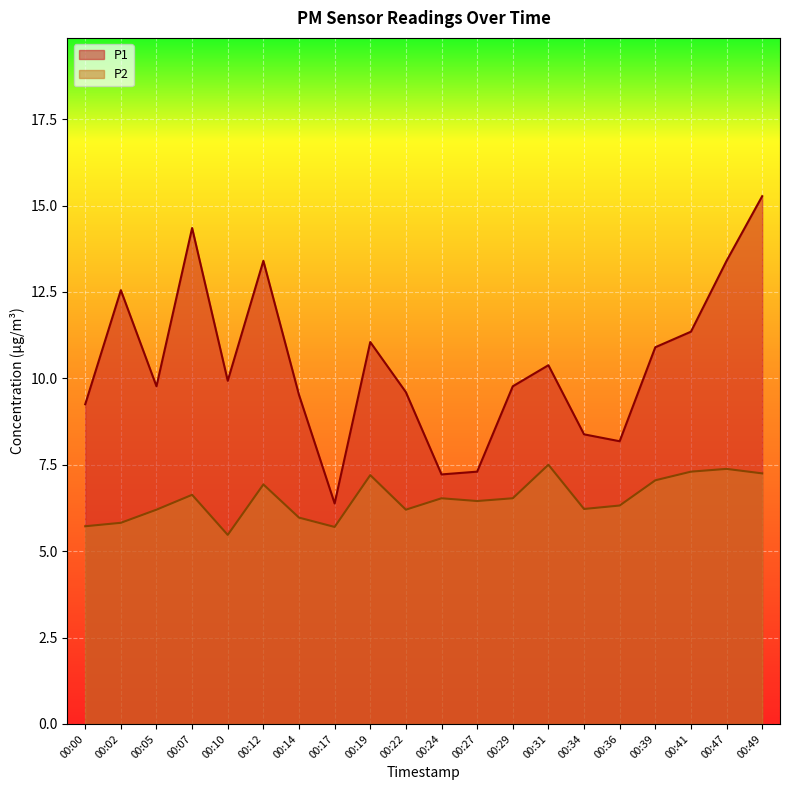

Rank the series by their maximum value, from lowest to highest.

P2, P1